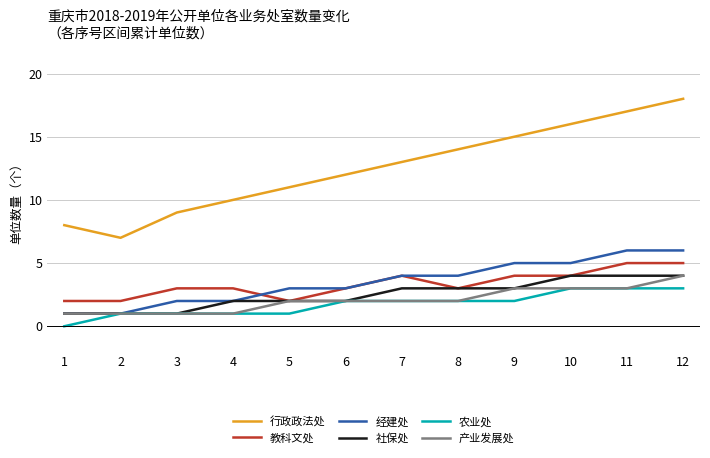

Between 6 and 10, which series saw the biggest shift?

行政政法处